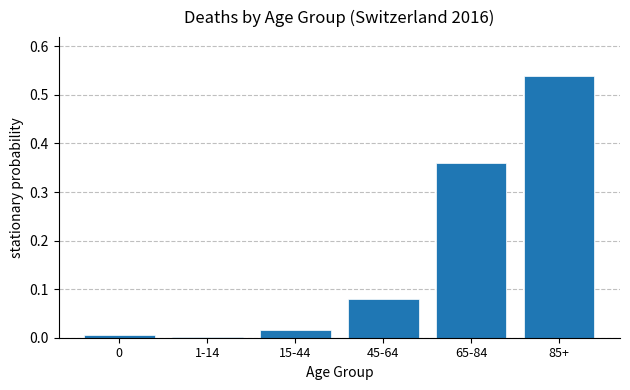

What is the sum of all values?

1.0